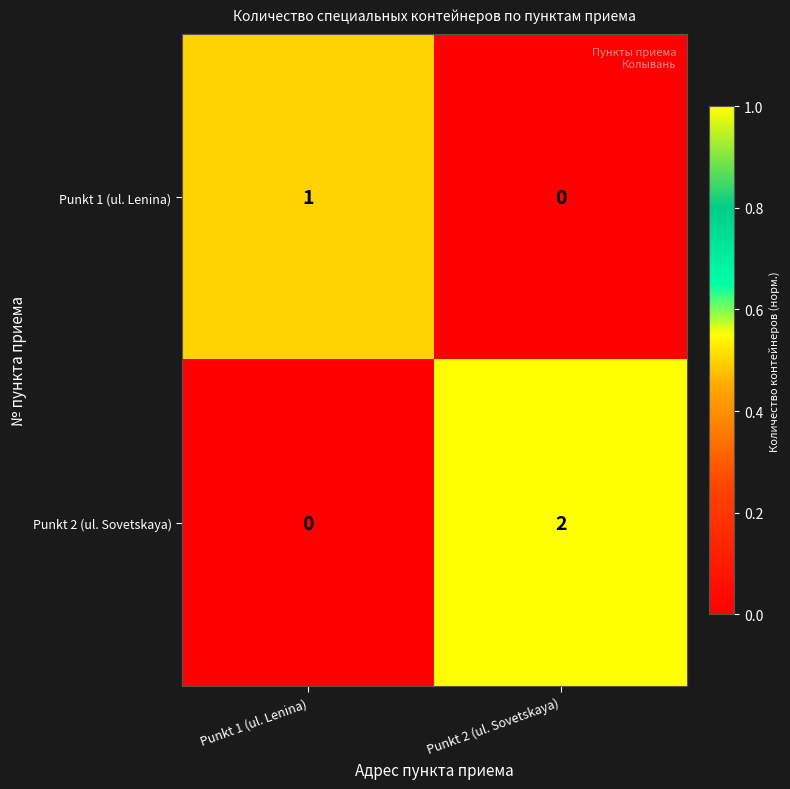

True or false: Punkt 2 (ul. Sovetskaya) has a value of 0 at Punkt 1 (ul. Lenina).

True